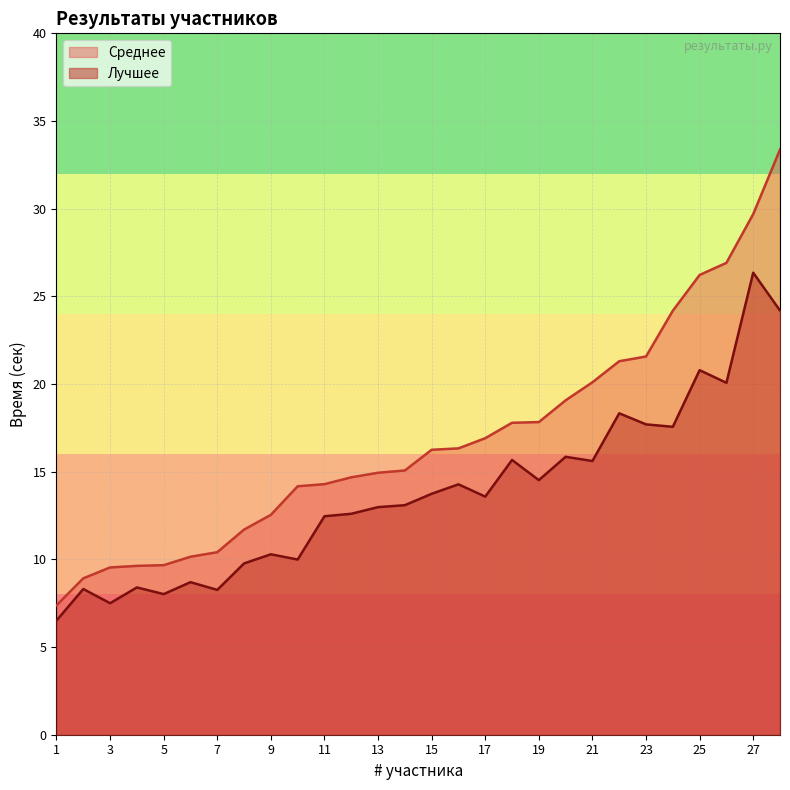

Count the number of categories in the chart.

28